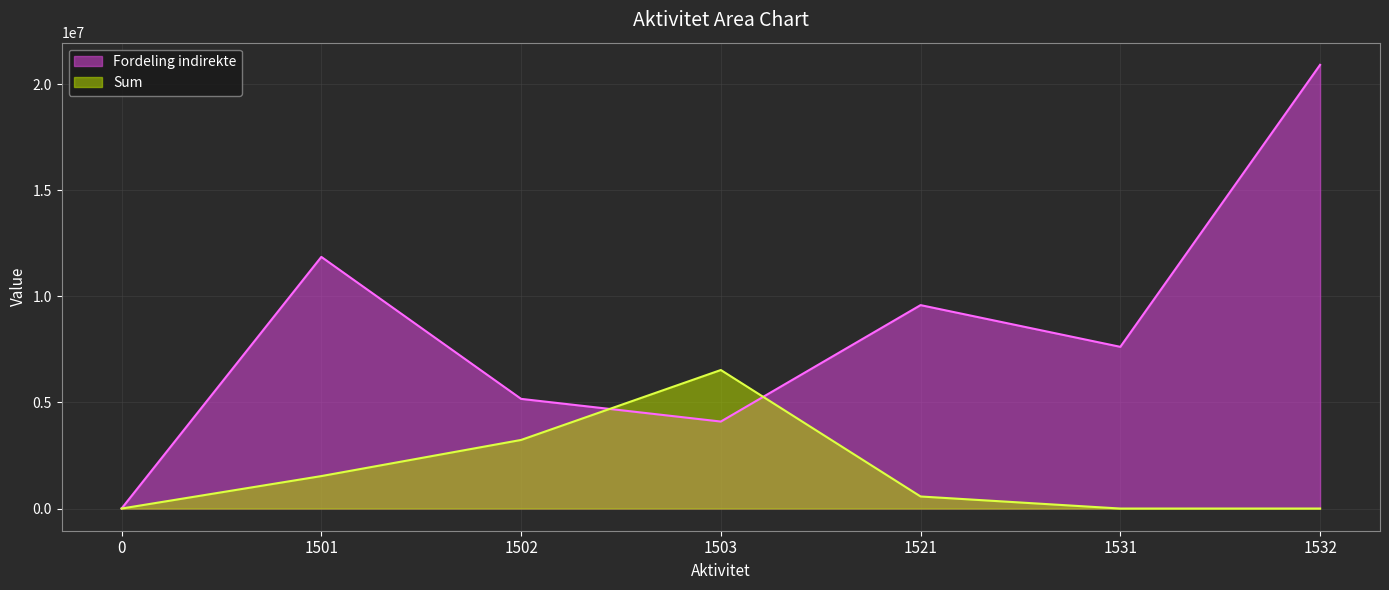

Which series has the largest total across all categories?

Fordeling indirekte